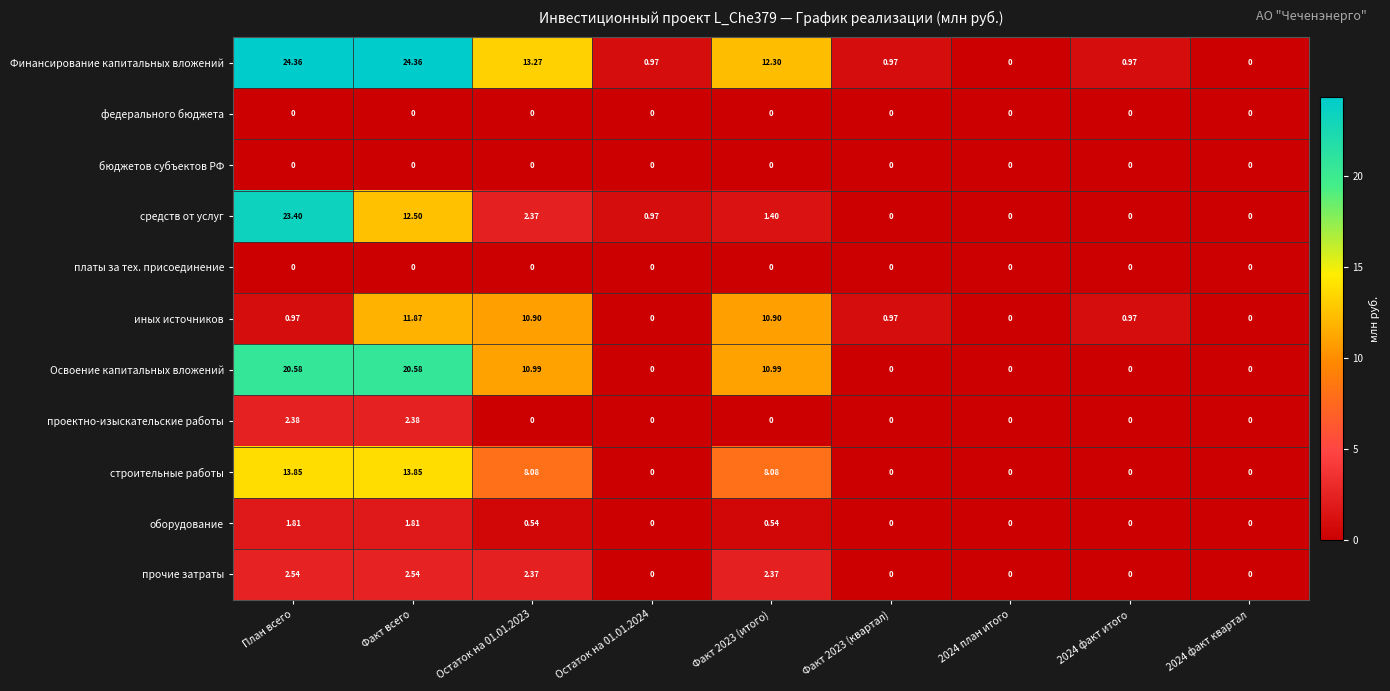

Which series has the largest range (max minus min)?

Финансирование капитальных вложений